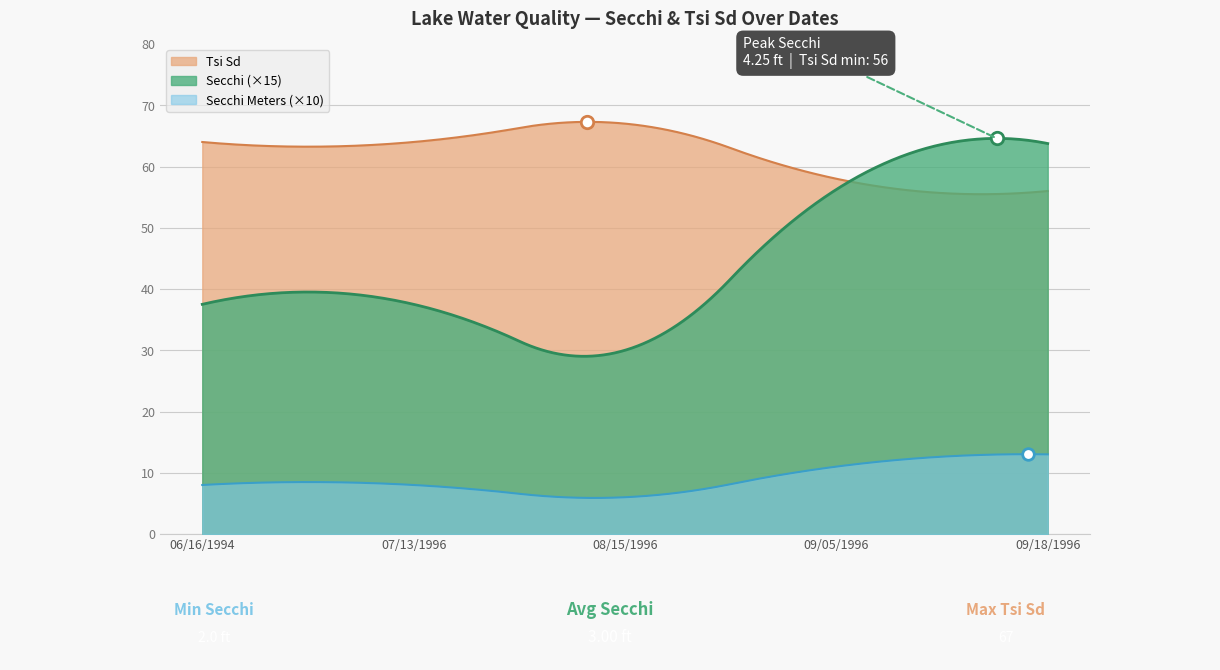

Which series reaches the minimum Y coordinate?

Secchi Meters